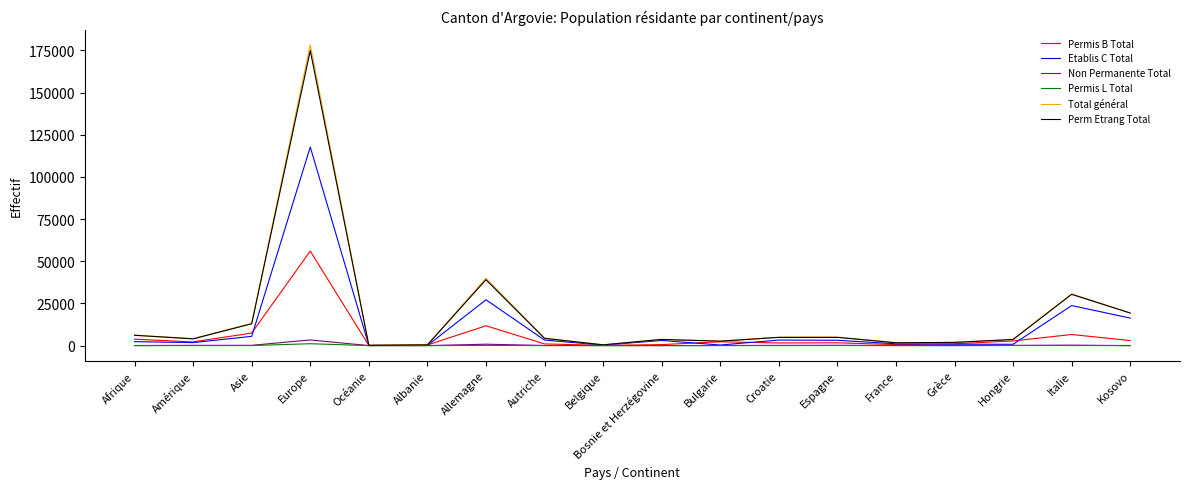

The Etablis C Total series shows 3283 at Autriche. True or false?

True